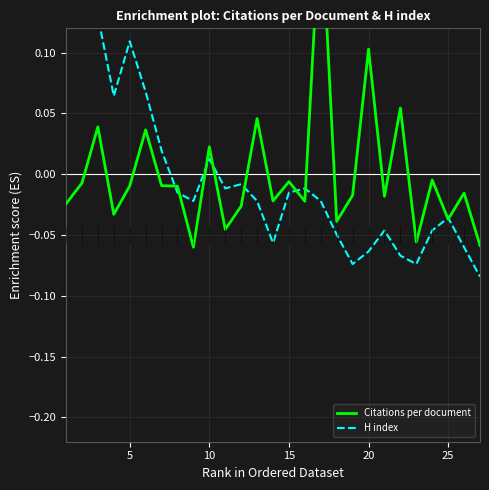

Count the number of data series in this chart.

2